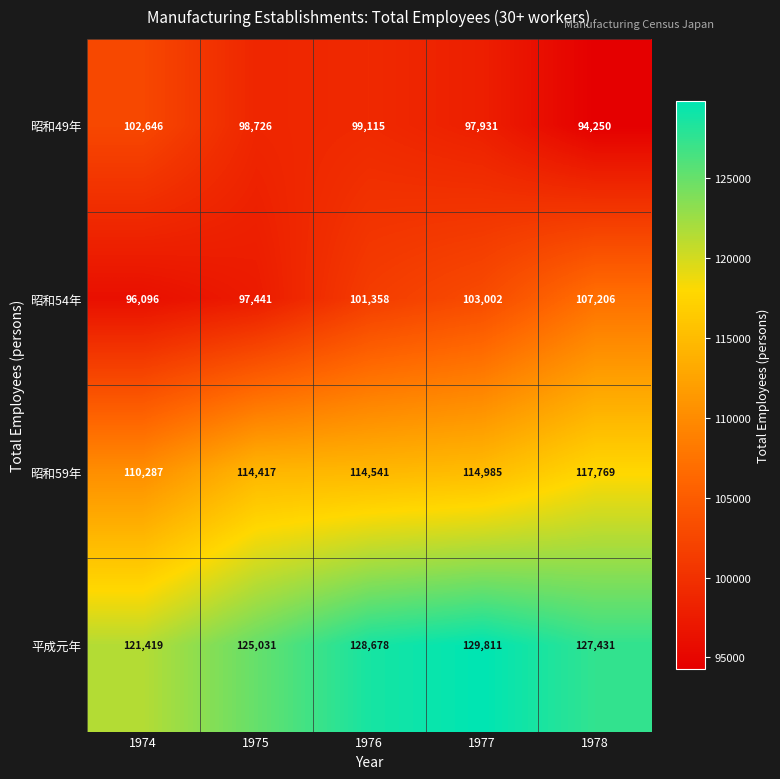

Which series has the largest total across all categories?

平成元年